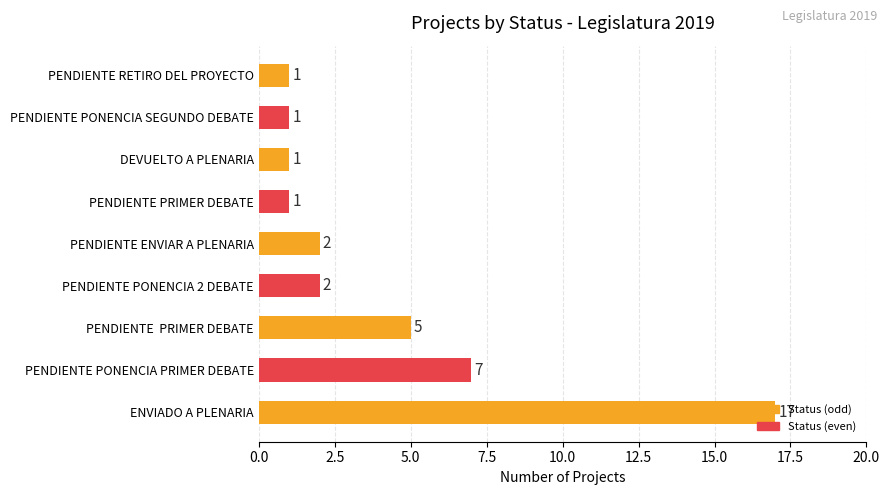

Which has a higher value, PENDIENTE  PRIMER DEBATE or PENDIENTE PRIMER DEBATE?

PENDIENTE  PRIMER DEBATE